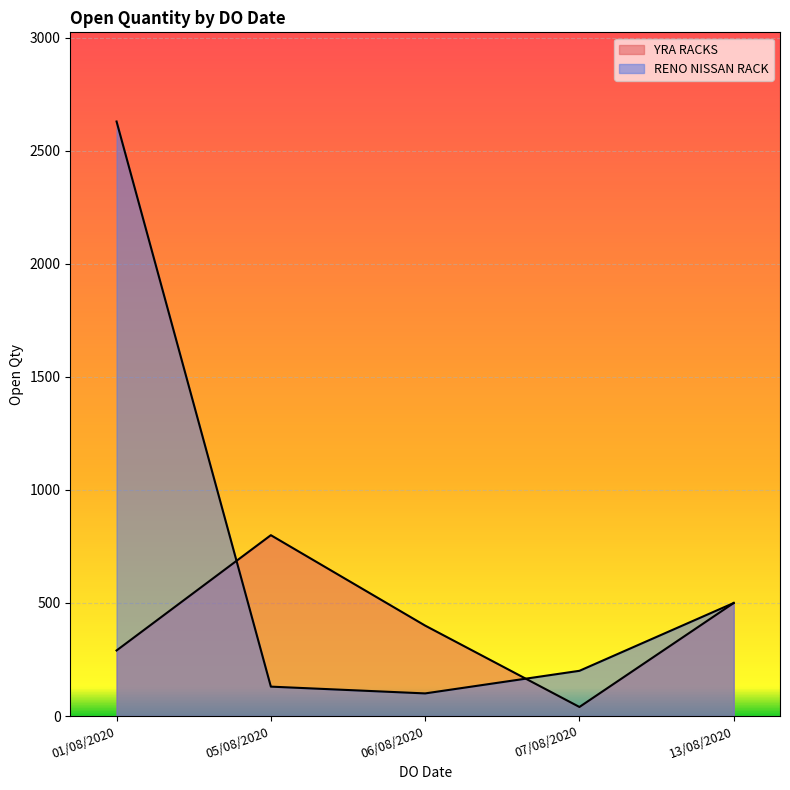

How many interior local valleys does the YRA RACKS series have?

1